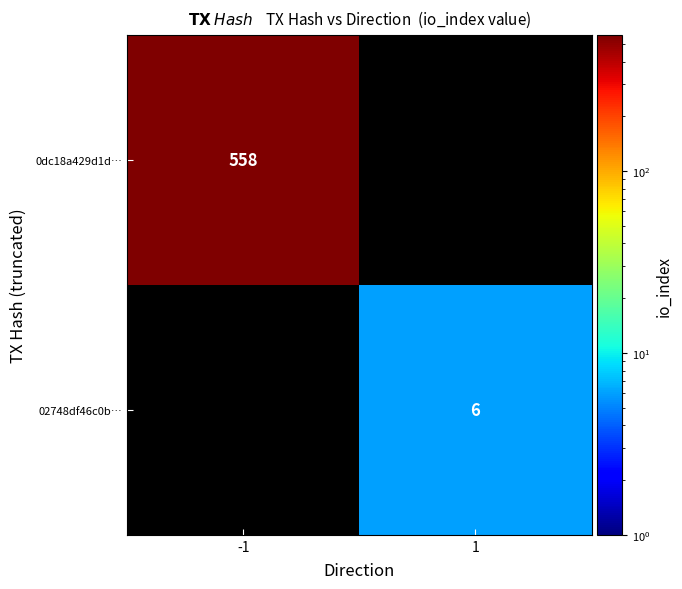

The 0dc18a429d1d… series shows 372 at -1. True or false?

False